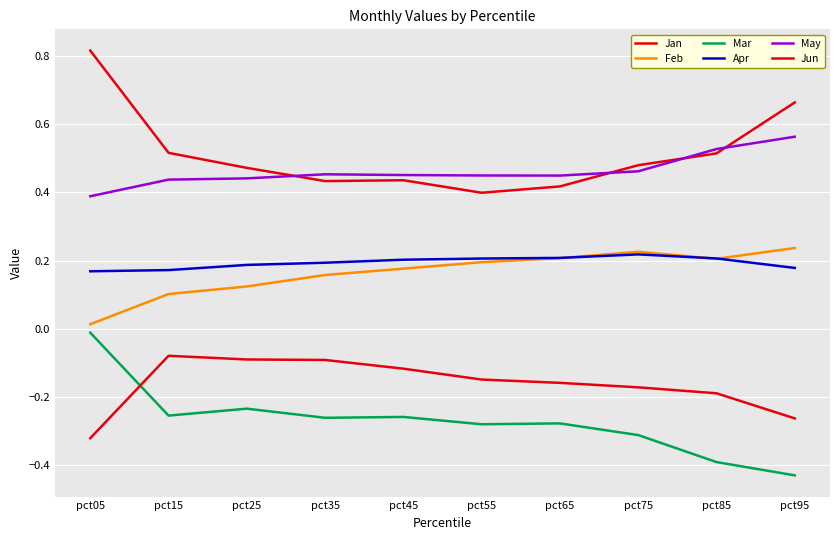

Does the chart display data point markers on the line(s)?

No